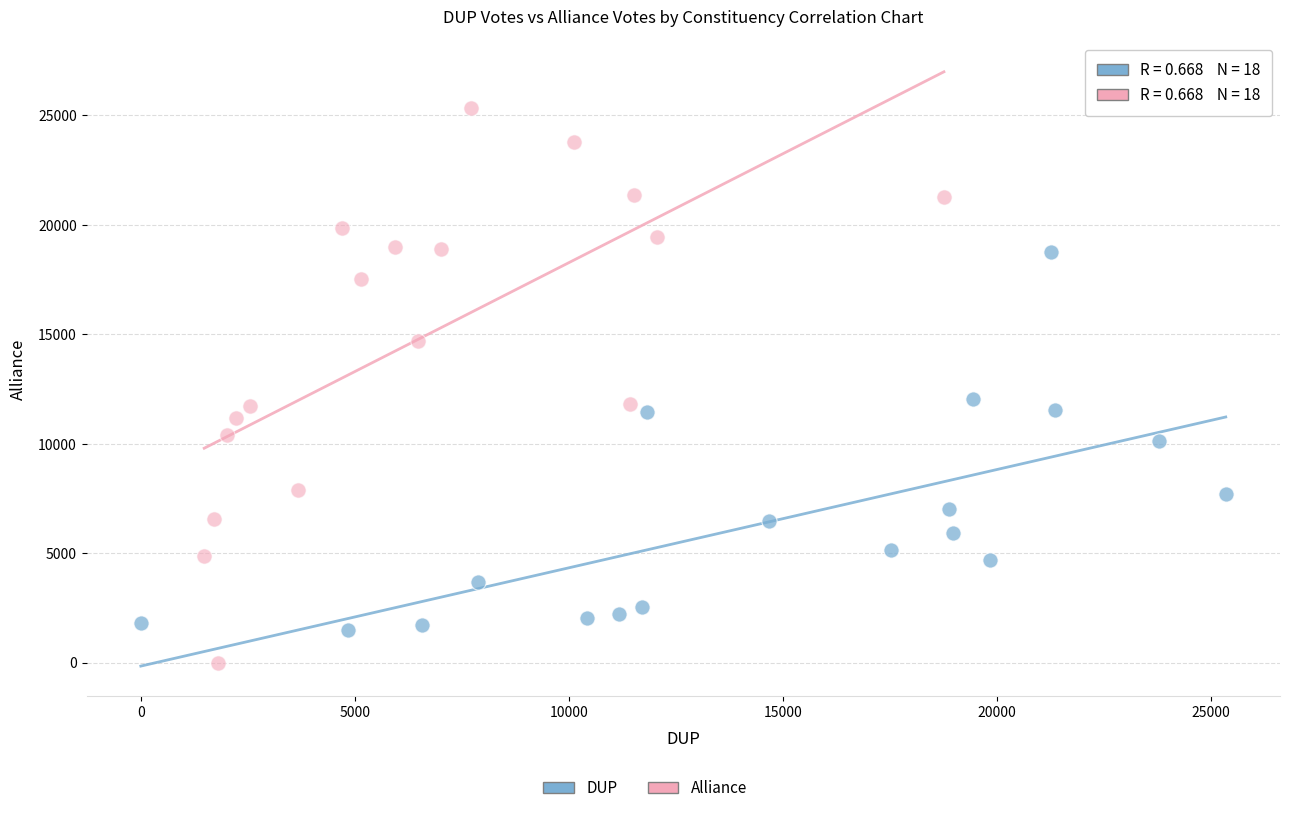

Which series reaches the maximum Y coordinate?

Alliance